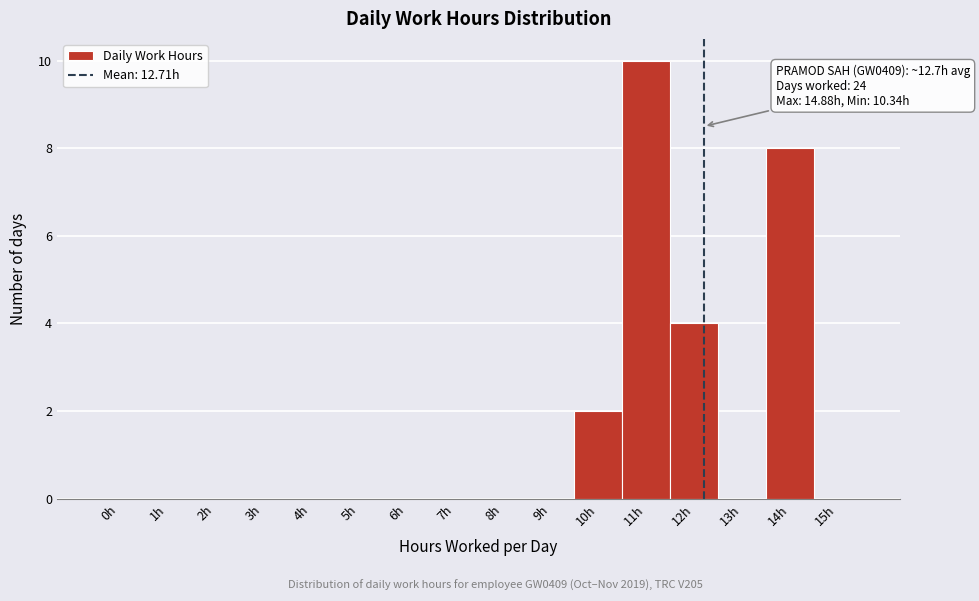

Reading left to right, transcribe all the data shown in this chart.

0h=0	1h=0	2h=0	3h=0	4h=0	5h=0	6h=0	7h=0	8h=0	9h=0	10h=2	11h=10	12h=4	13h=0	14h=8	15h=0